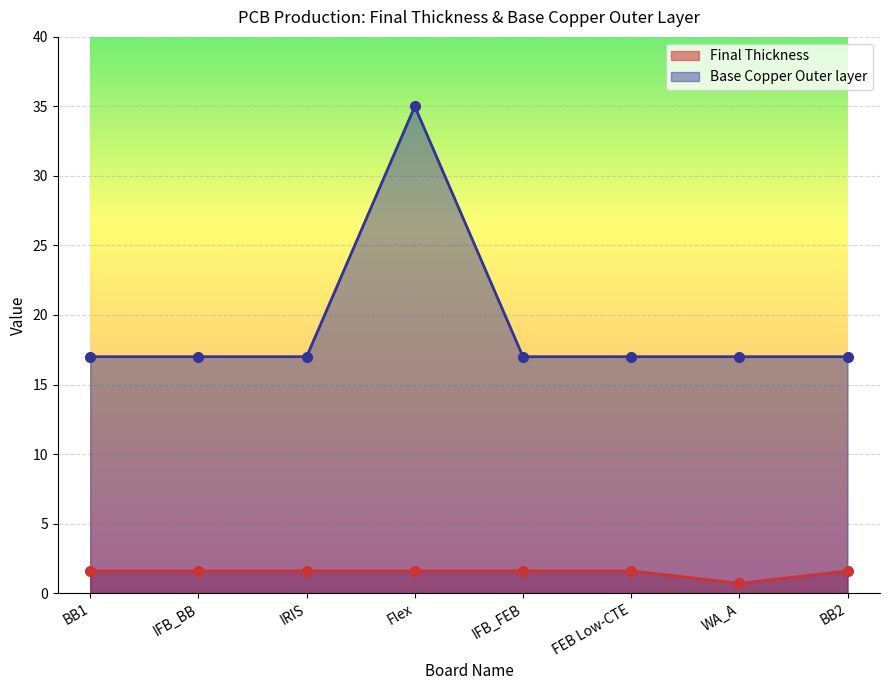

Reading left to right, extract all data points from this chart.

Final Thickness: 1.6	1.6	1.6	1.6	1.6	1.6	0.7	1.6
Base Copper Outer layer: 17.0	17.0	17.0	35.0	17.0	17.0	17.0	17.0